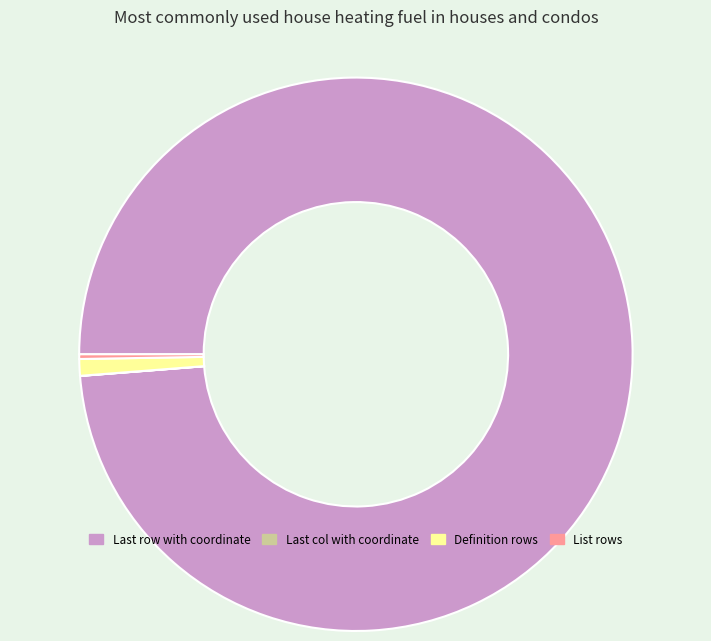

What is the largest slice in the pie chart?

Last row with coordinate